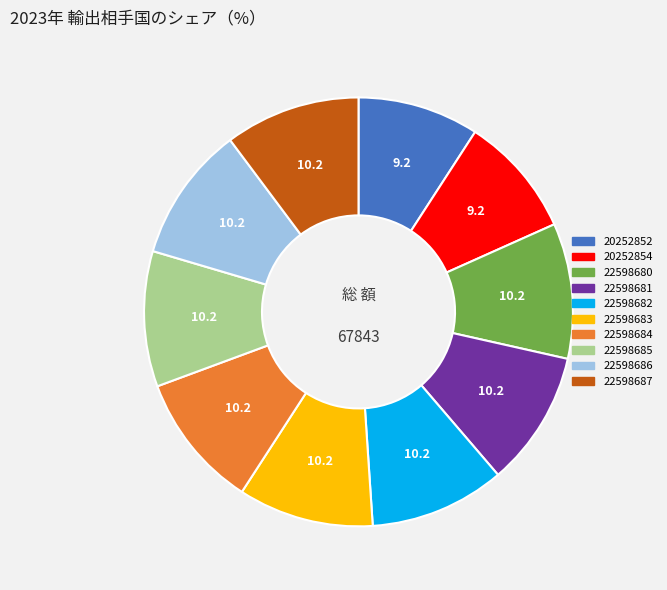

Count the number of slices in the pie.

10